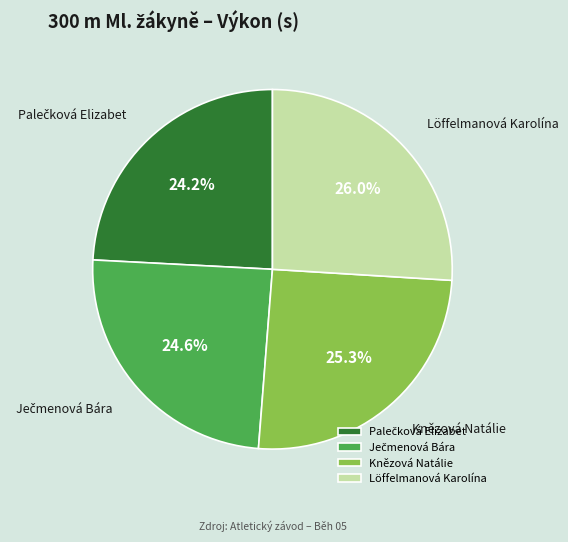

Which has a higher value, Knězová Natálie or Löffelmanová Karolína?

Löffelmanová Karolína